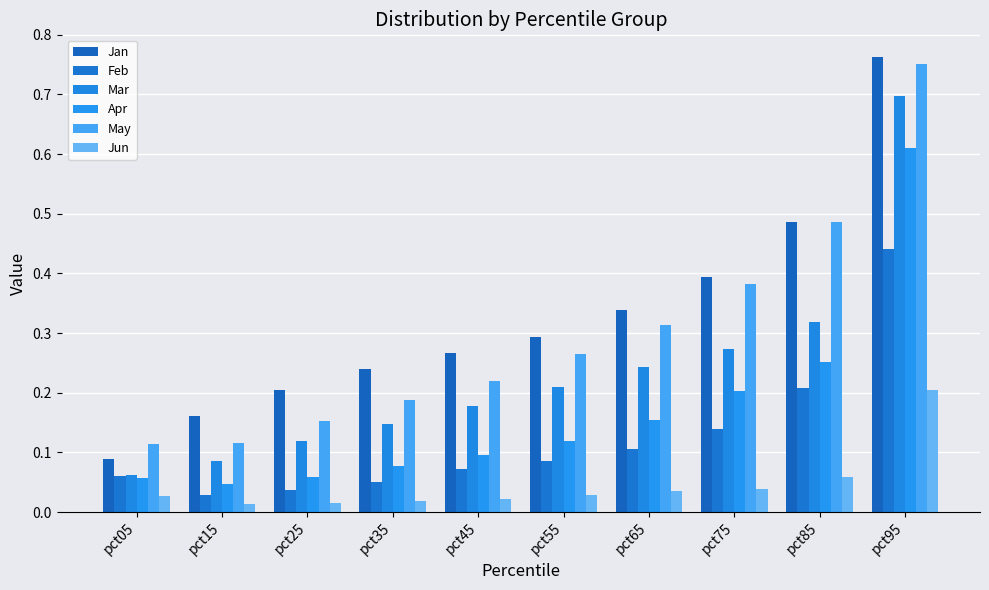

How many data points does each series have?

10